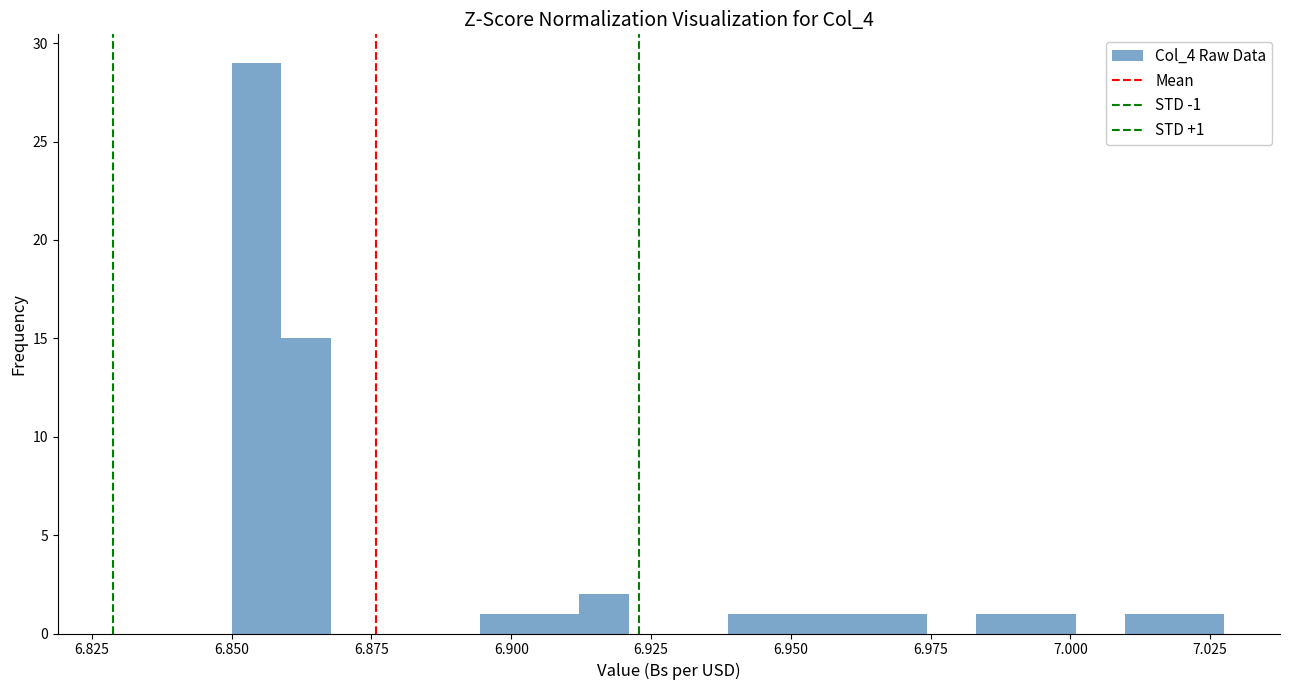

Read against the x-axis, roughly where is the centre of the tallest bar?

6.855